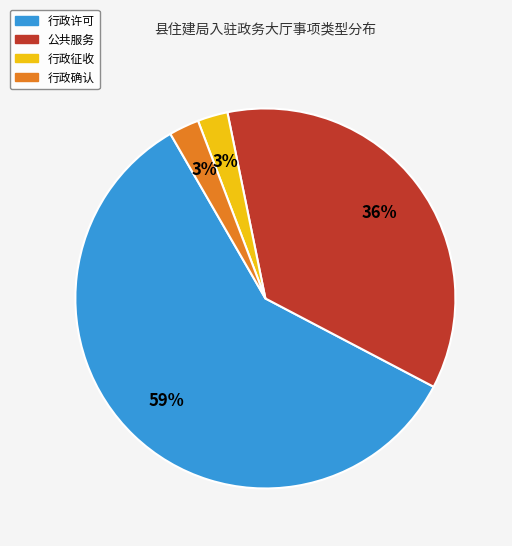

Is it true that 行政许可 is 12% of the pie?

False